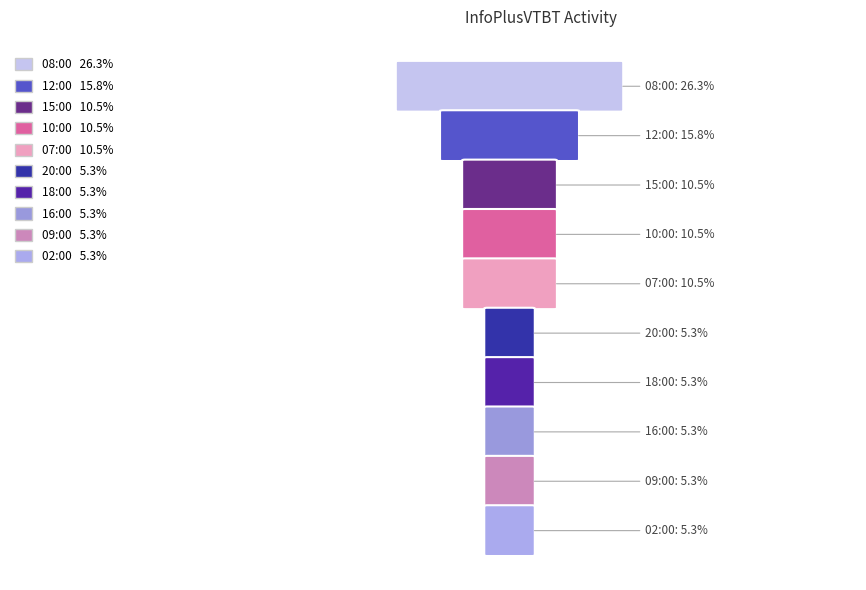

List the labels in order of value, smallest first.

09:00, 16:00, 18:00, 20:00, 02:00, 07:00, 10:00, 15:00, 12:00, 08:00